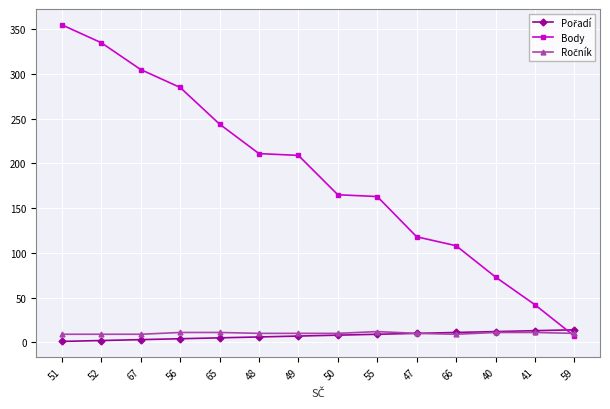

What is the maximum value shown in the chart?

355